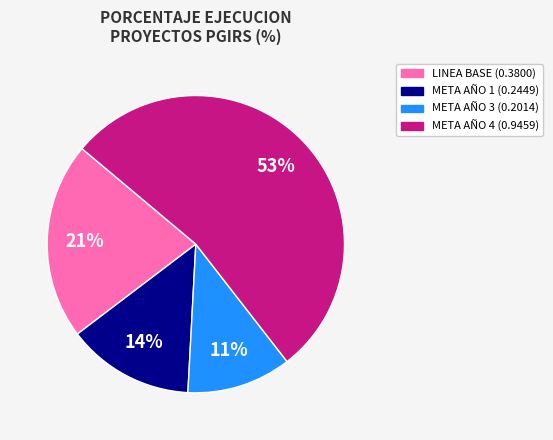

Is there any slice that represents more than half of the pie?

Yes